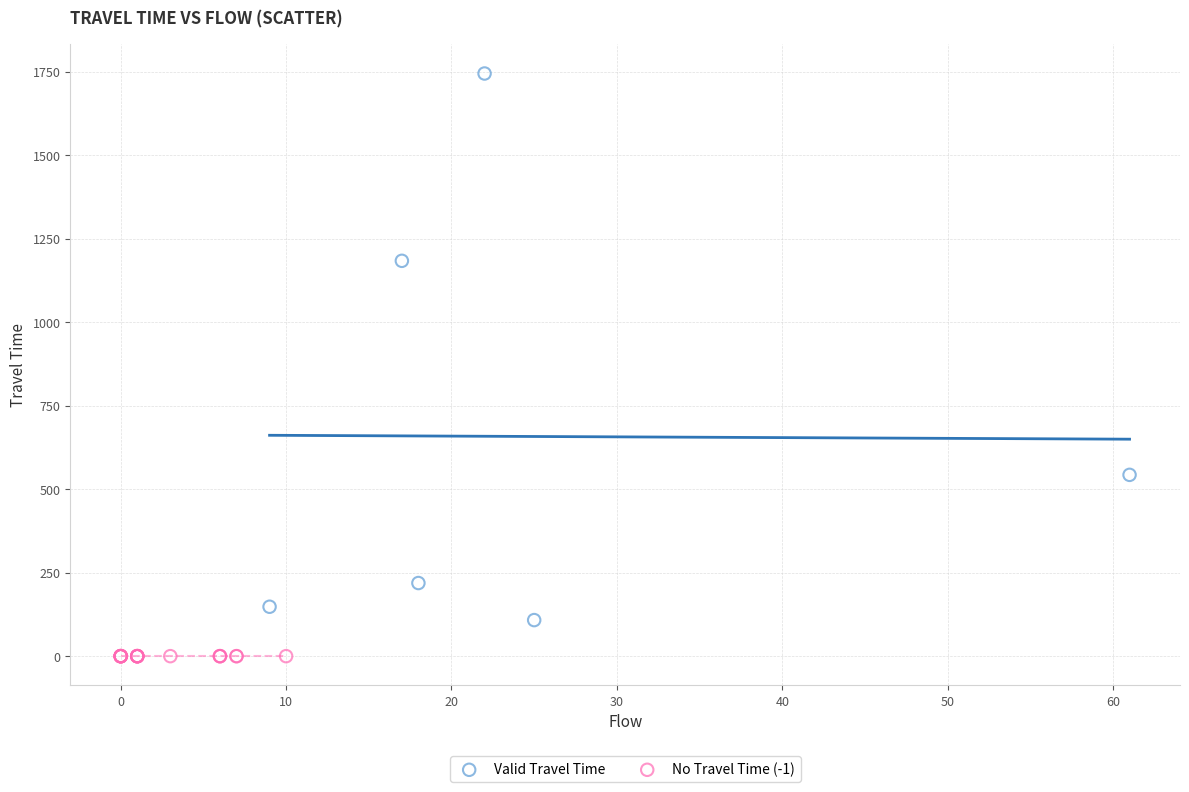

Which series contains the highest Y value?

Valid Travel Time